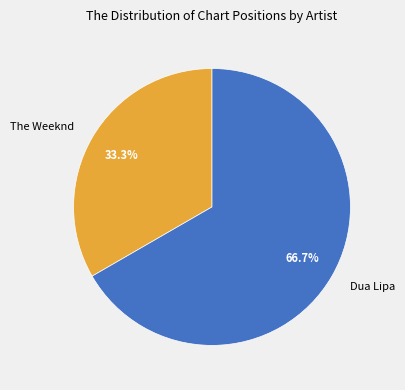

True or false: The Weeknd accounts for 33% of the total.

True